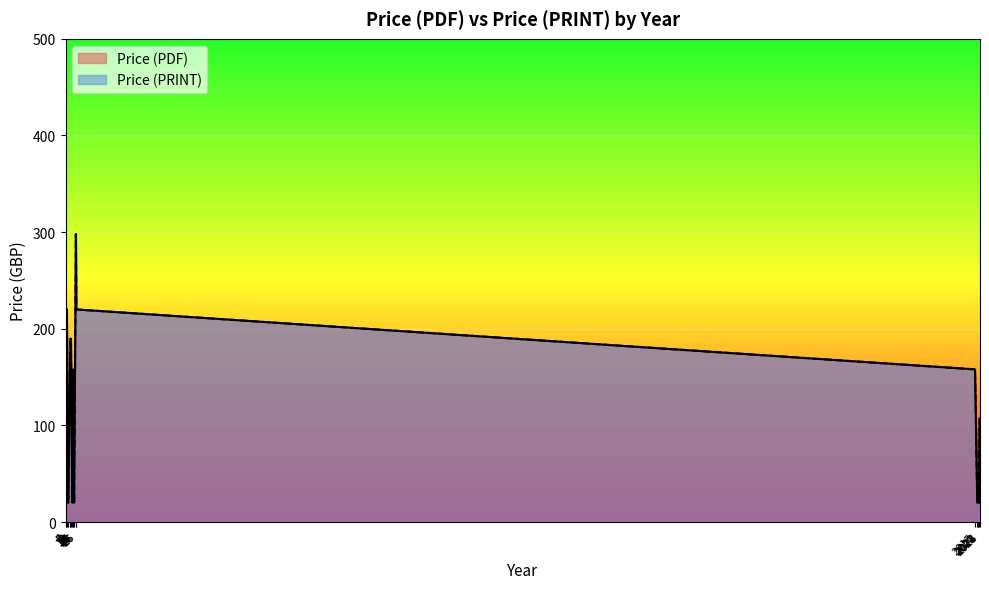

How many values in the Price (PRINT) series exceed 158?

11